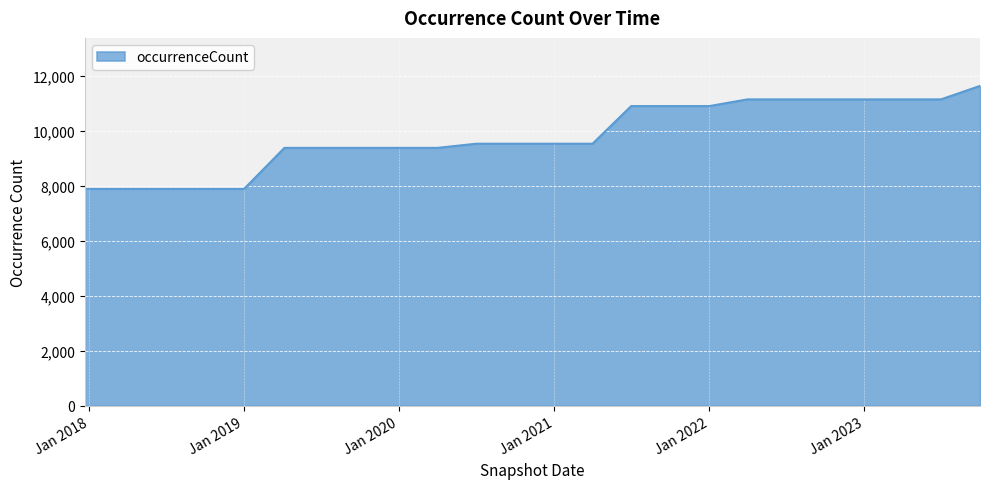

What is the smallest value displayed?

7882